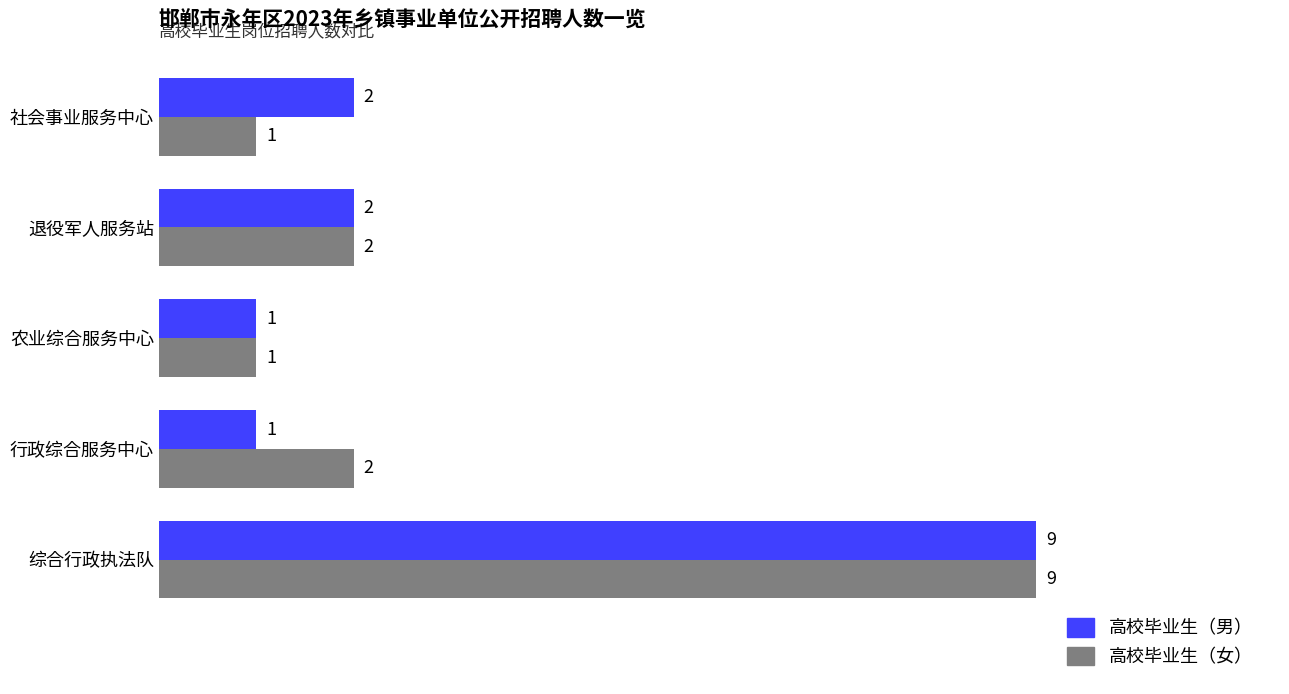

True or false: 高校毕业生（男） has a value of 3 at 退役军人服务站.

False